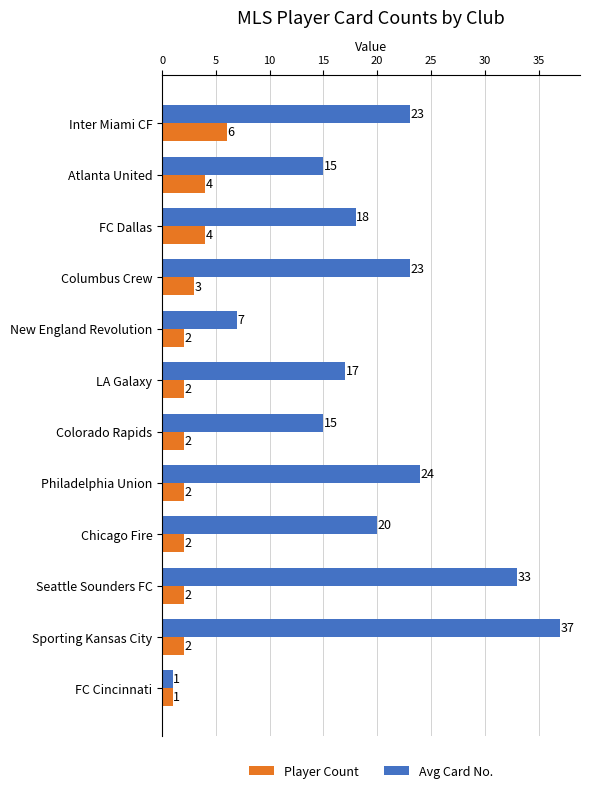

What is the spread (max minus min) of values at LA Galaxy?

15